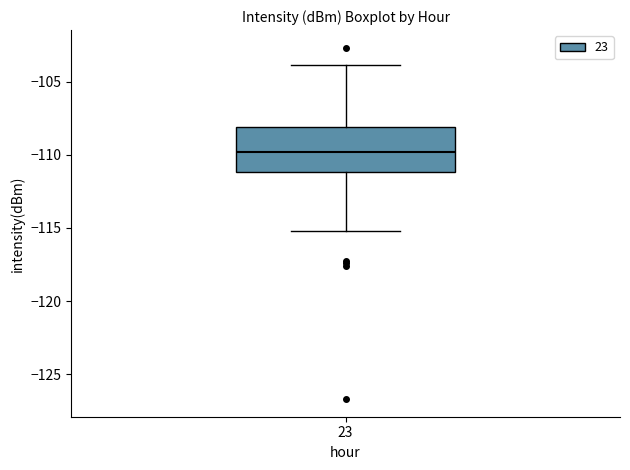

Where is the upper edge of the box at x = 23 on the y-axis? The values are not printed on the chart, so give them approximately, as read against the axis.

-108